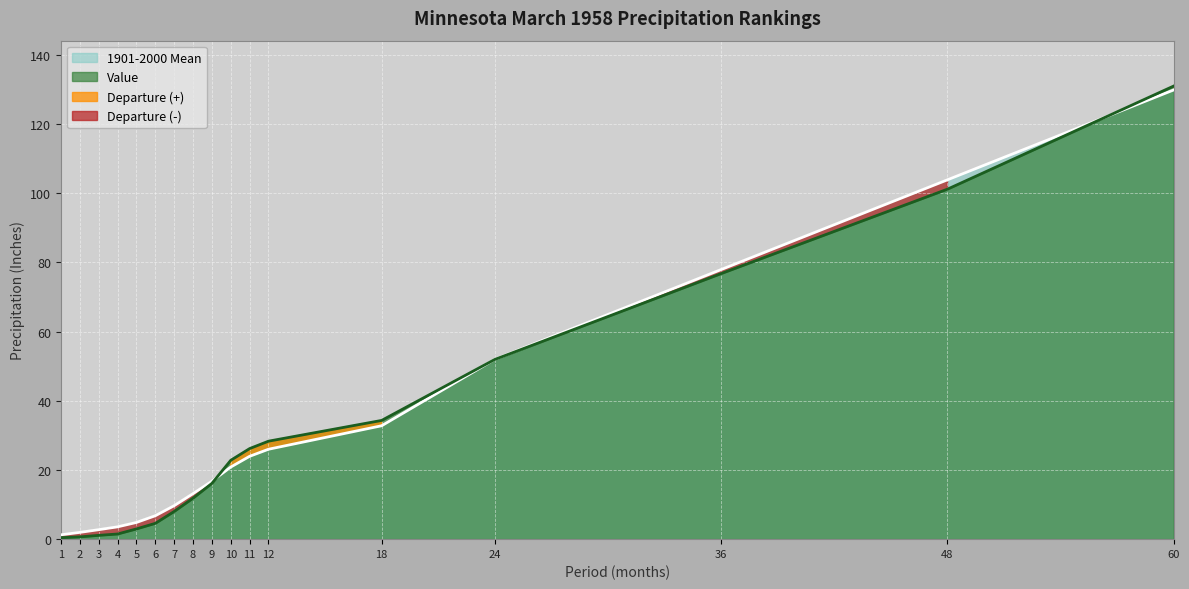

What is the sum of all Value values?

519.5